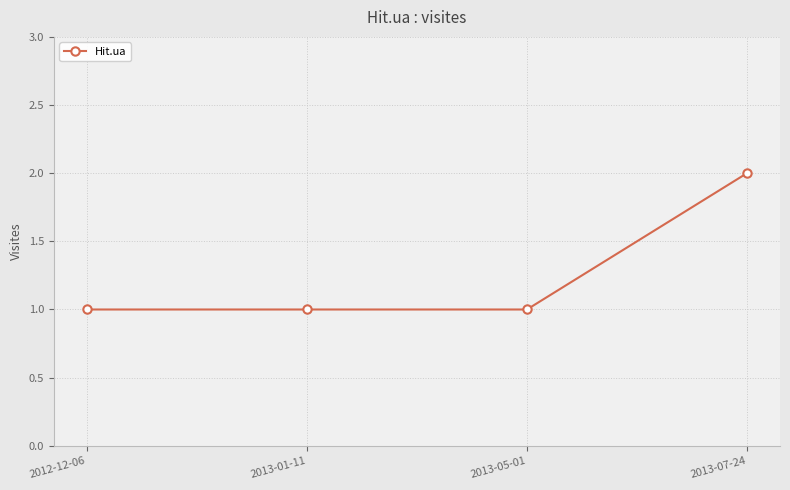

What is the ratio of the value at 2012-12-06 to the value at 2013-07-24?

0.5